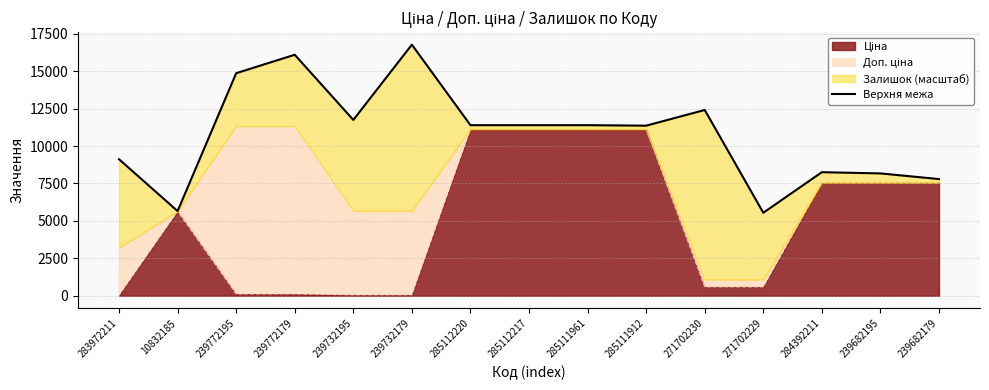

Which label corresponds to the smallest value in the chart?

271702229